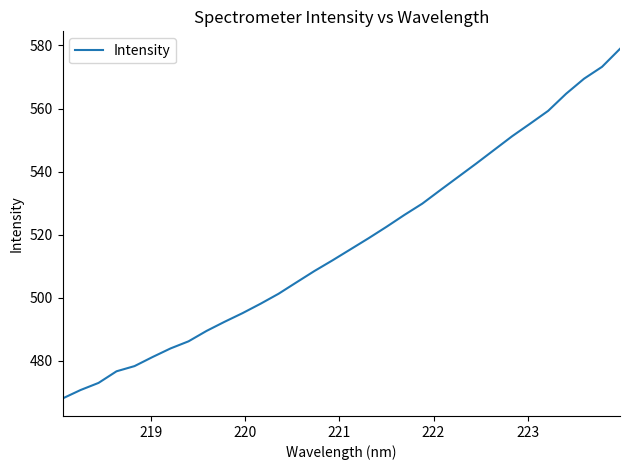

What is the difference between the maximum and minimum values?

110.9